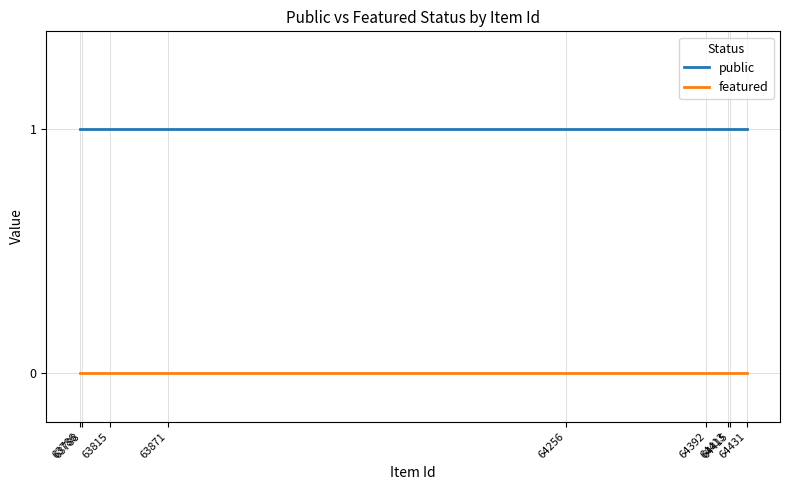

Rank the series by their maximum value, from highest to lowest.

public, featured